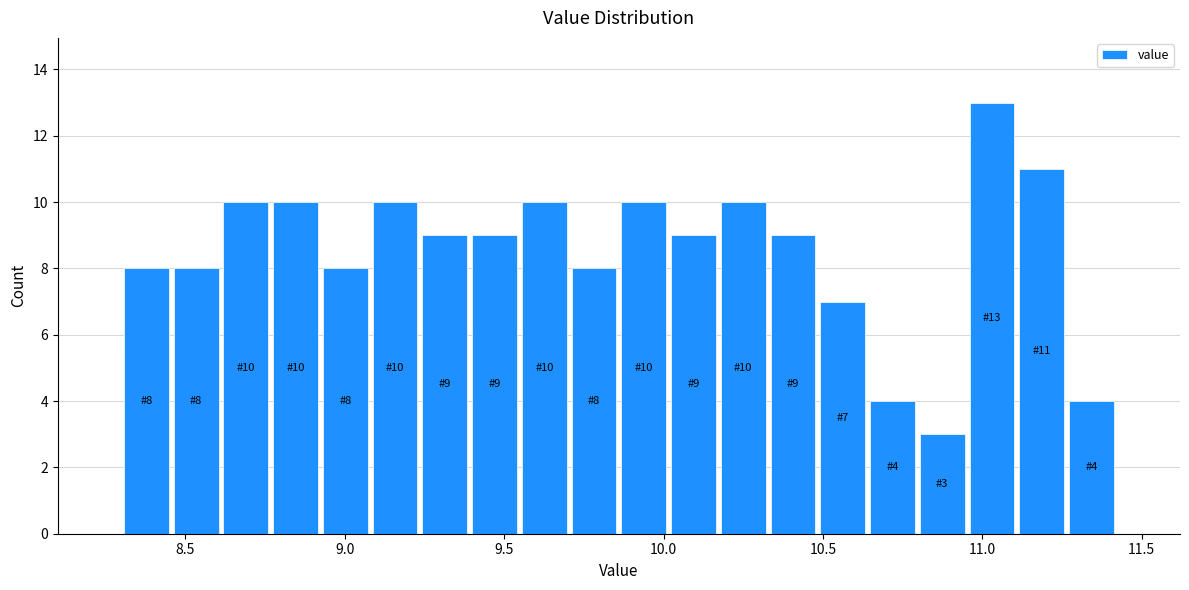

Around what value on the x-axis is the tallest bar? Give the approximate position of its centre, as read against the axis.

11.05